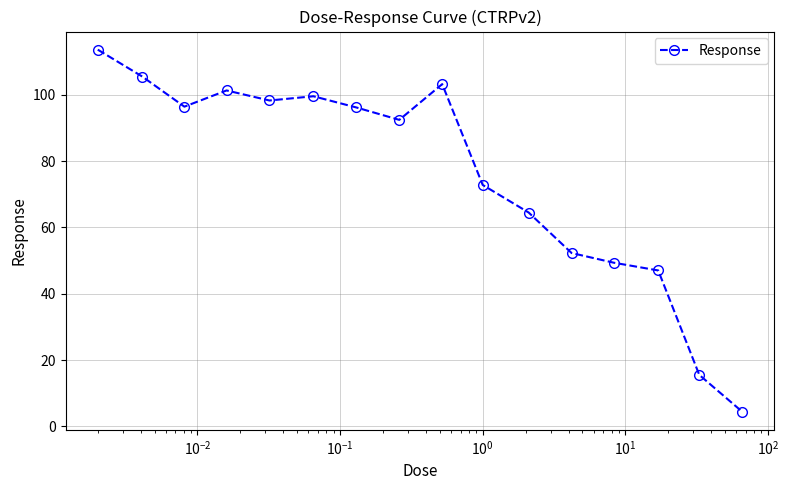

What is the average value?

75.8